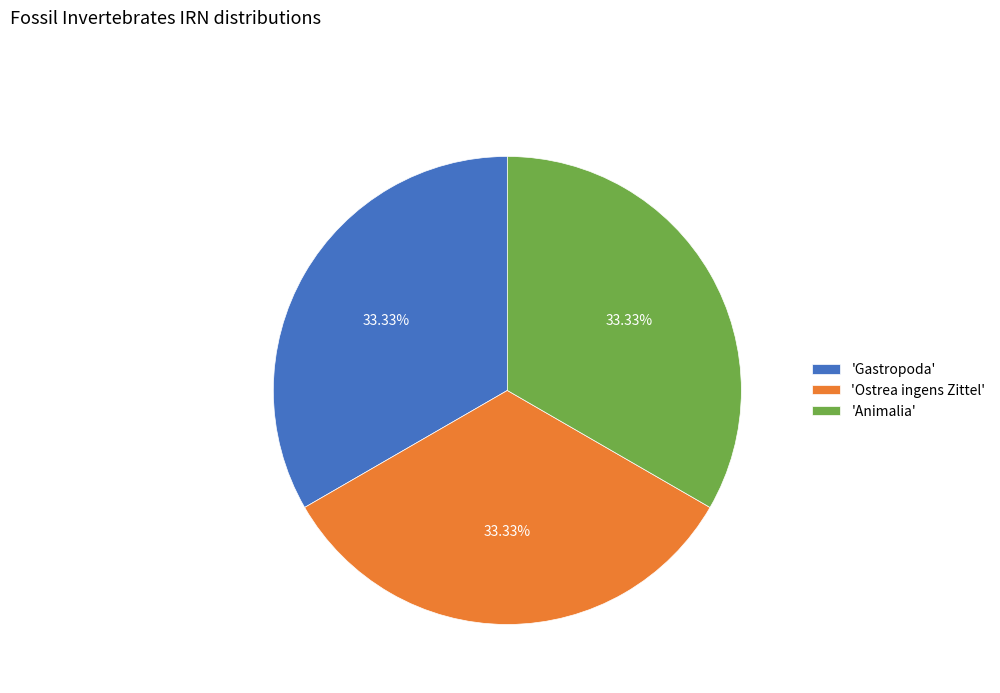

Is the sum of 'Gastropoda' and 'Ostrea ingens Zittel' greater than half?

Yes